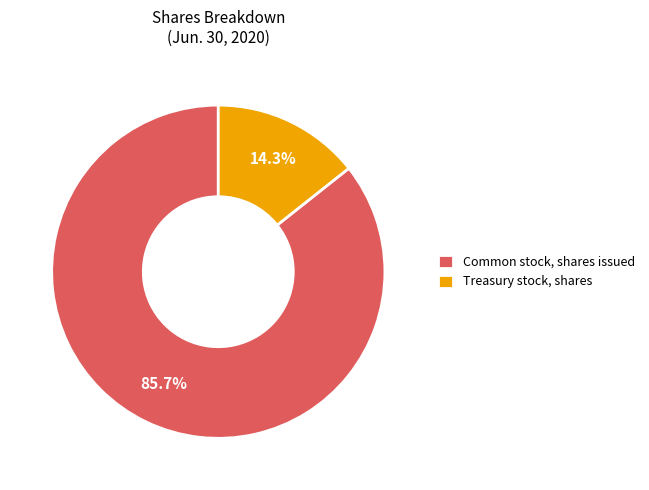

Which category has the biggest portion of the pie?

Common stock, shares issued